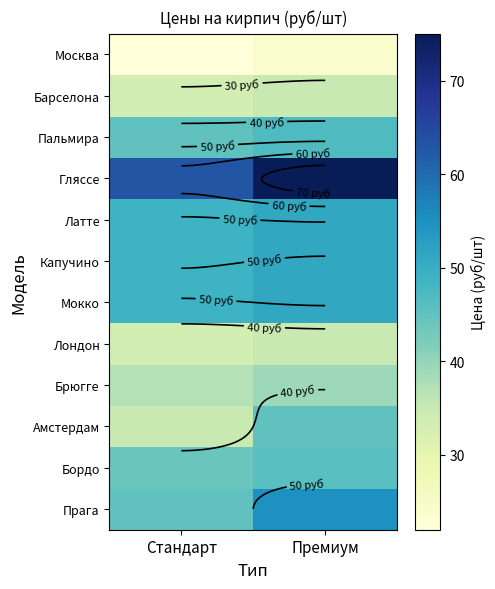

What is the difference between the Капучино values at Стандарт and Премиум?

2